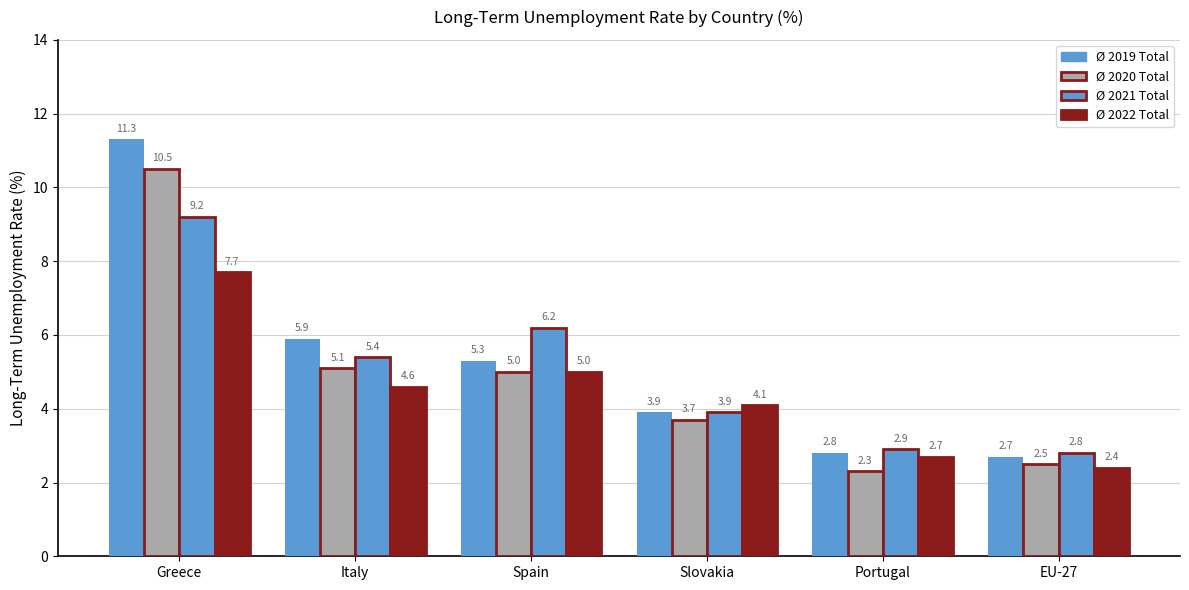

Rank the categories by Ø 2020 Total value from lowest to highest.

Portugal, EU-27, Slovakia, Spain, Italy, Greece